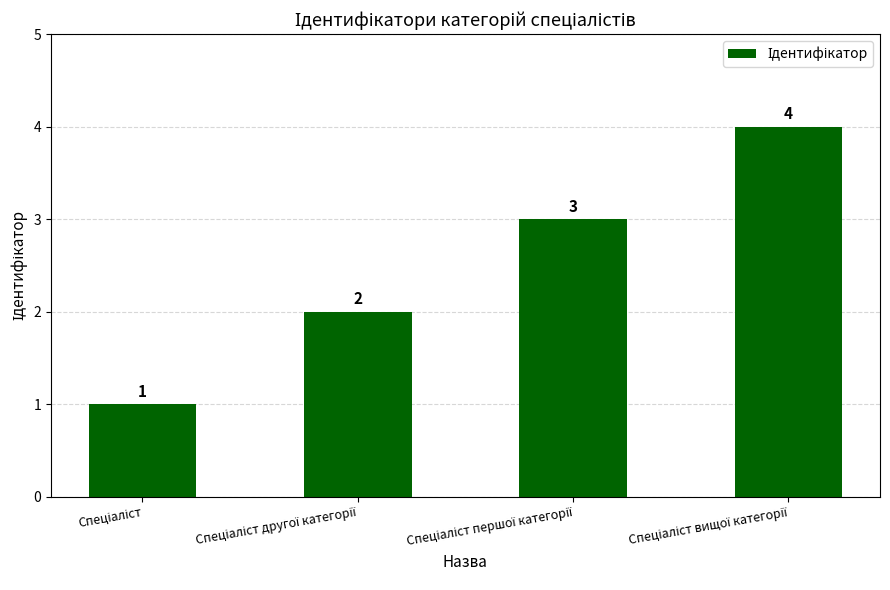

Reading left to right, list all the values displayed in this chart.

1	2	3	4